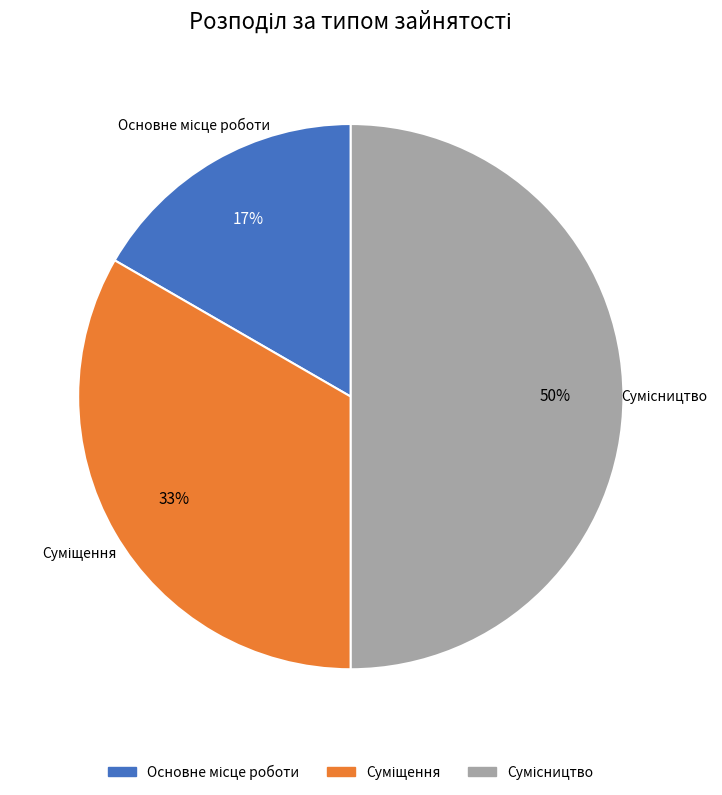

To the nearest percent, what is the difference between the largest and smallest slice percentages?

33%